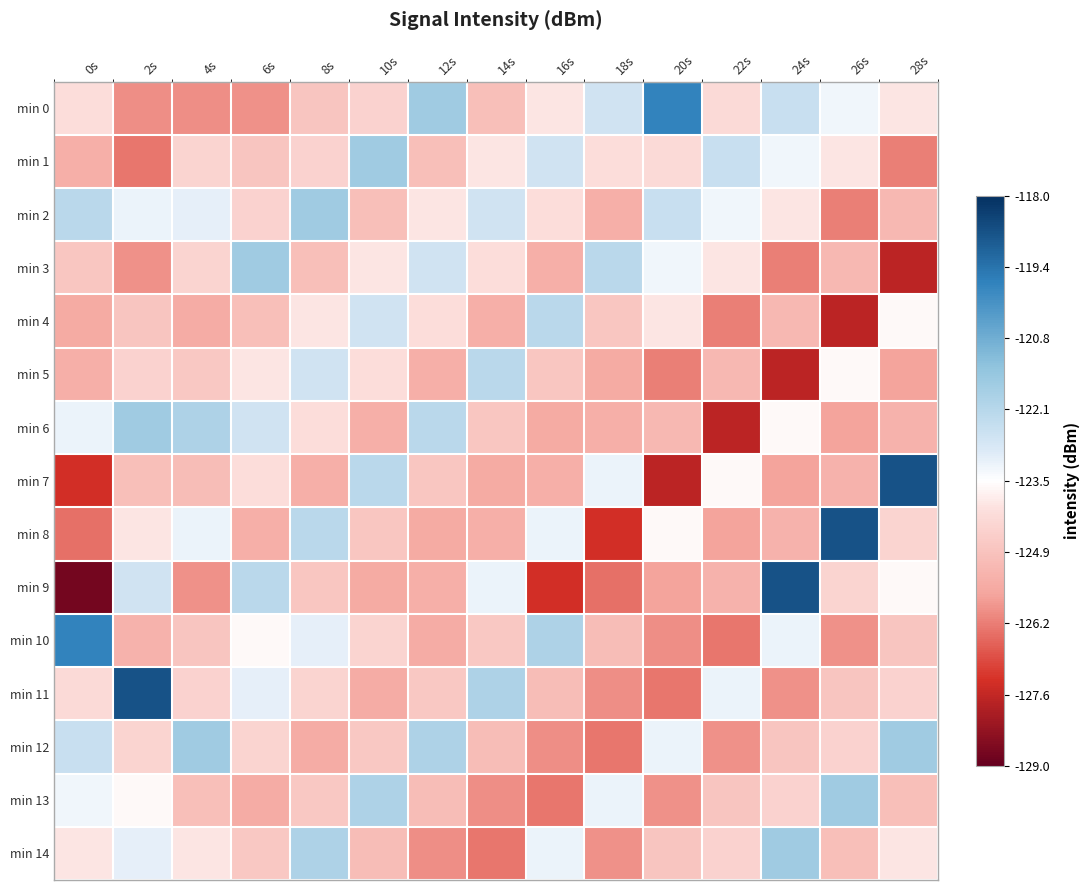

Count the number of categories in the chart.

15